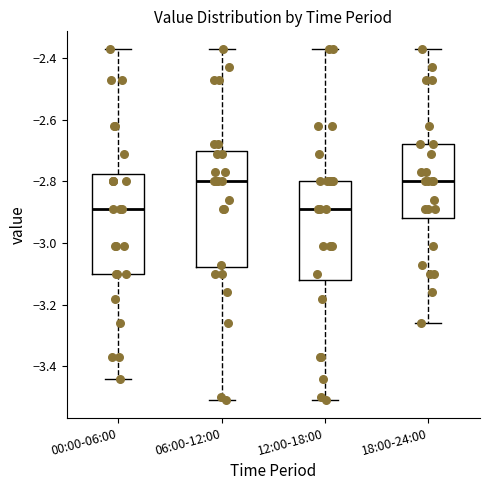

Where does the upper whisker of the box for 06:00-12:00 end on the y-axis? The values are not printed on the chart, so give them approximately, as read against the axis.

-2.36